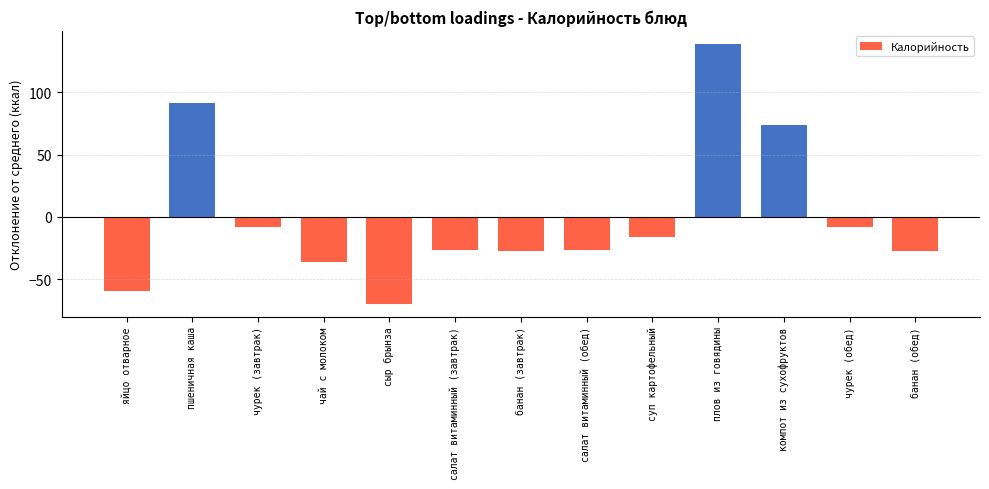

What is the change in value from пшеничная каша to банан (завтрак)?

-118.7